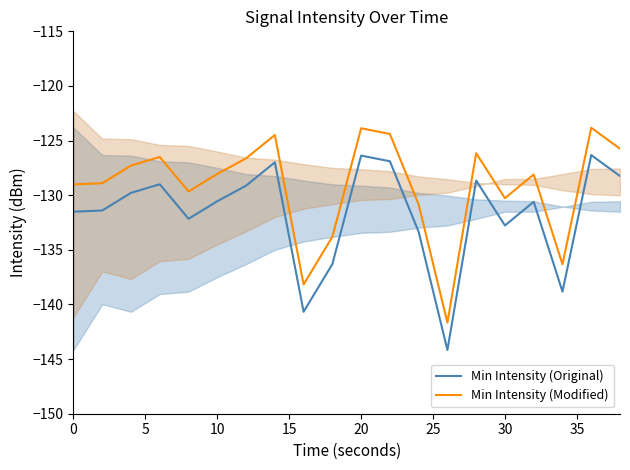

True or false: Min Intensity (Original) and Min Intensity (Modified) cross at least once.

False